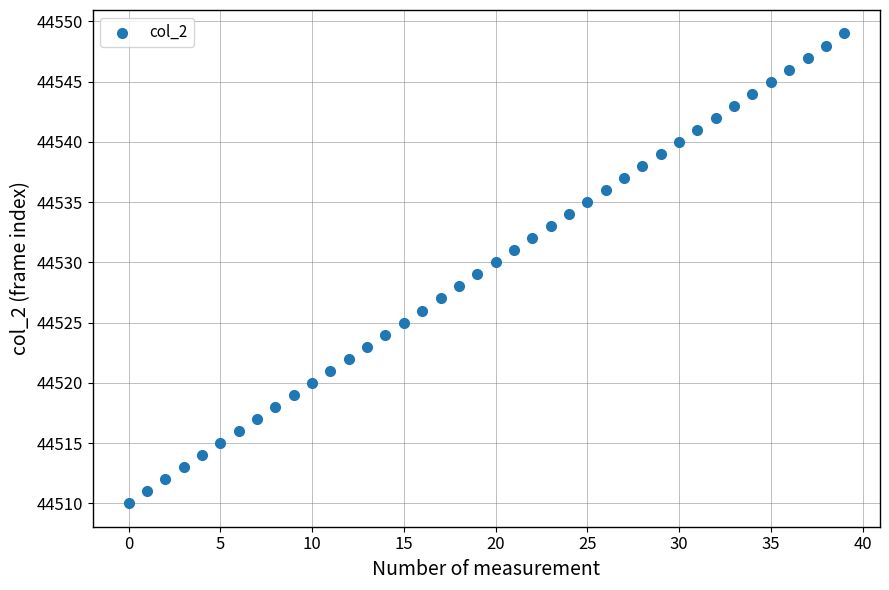

What is the range of Y values (max minus min)?

39